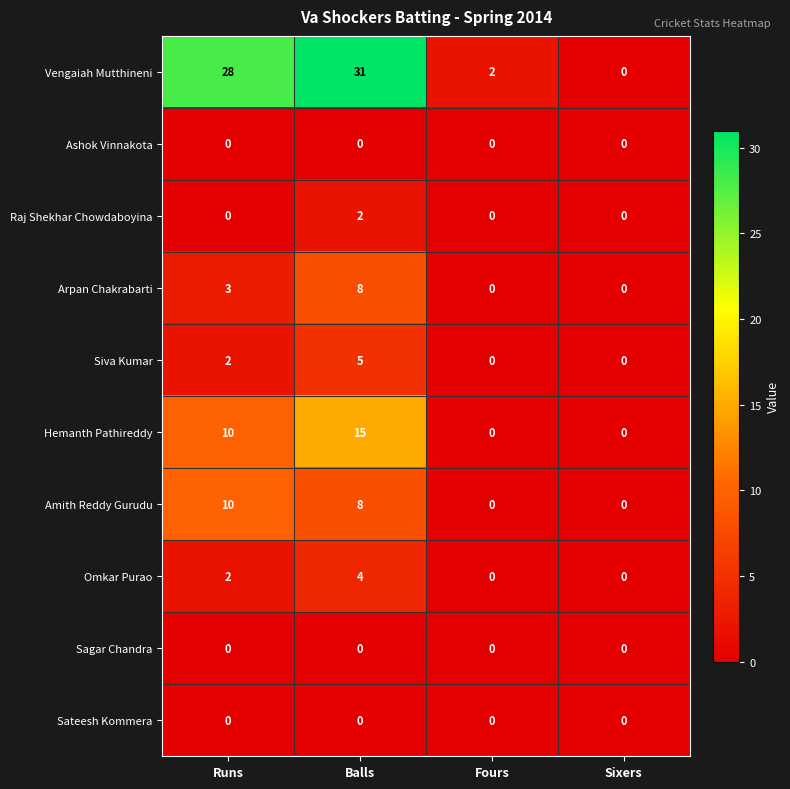

Which category has the highest value in the Vengaiah Mutthineni series?

Balls